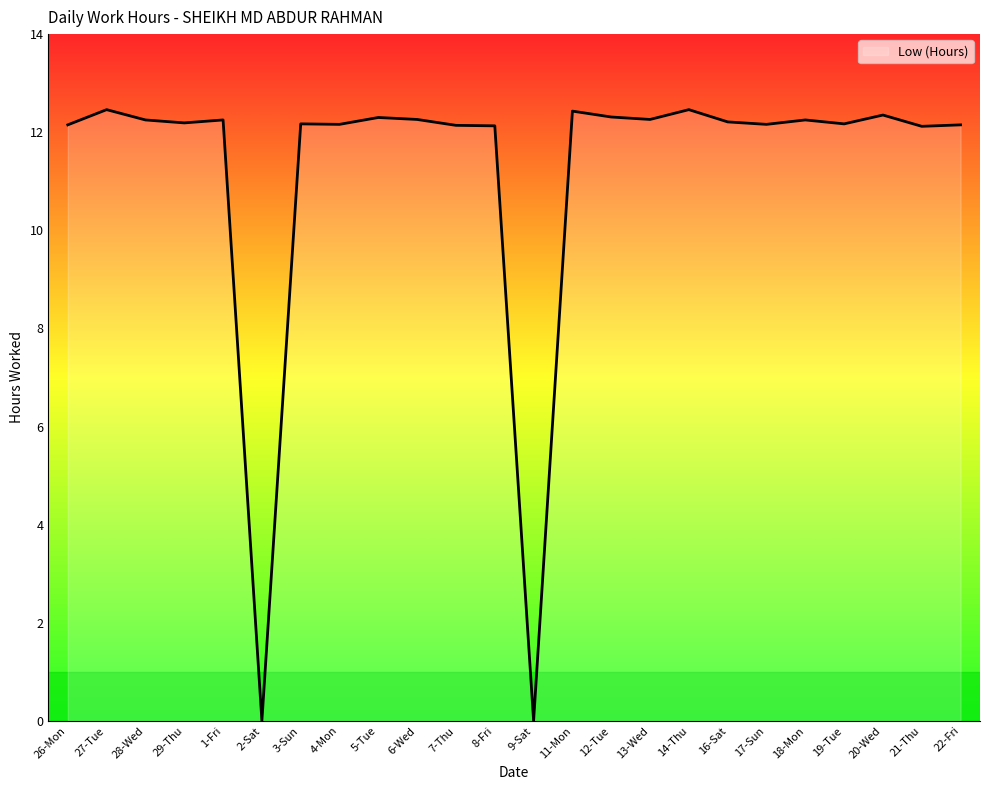

What is the change in value from 29-Thu to 20-Wed?

+0.2